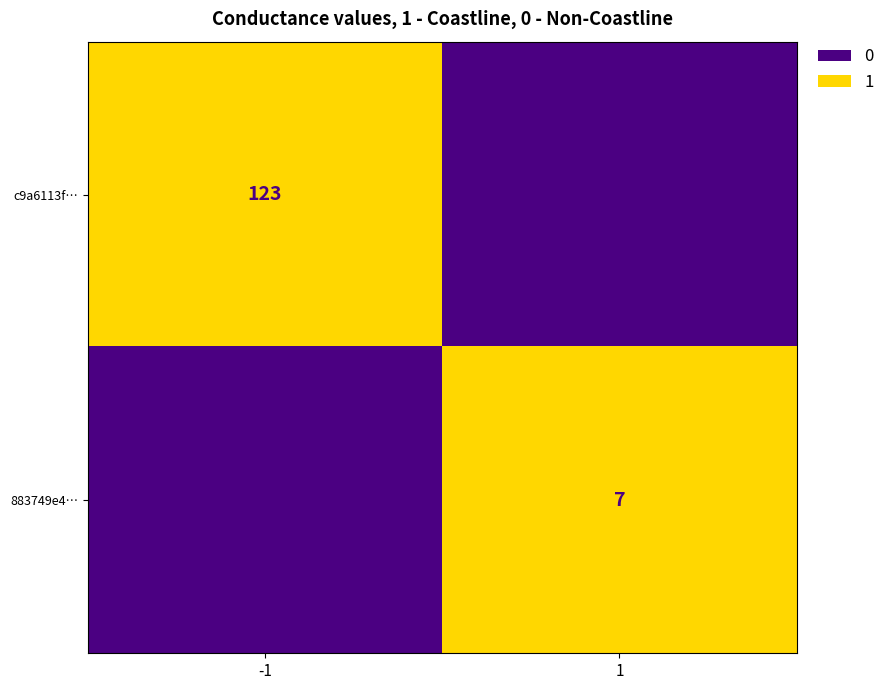

The value of c9a6113f… at -1 is 123. True or false?

True